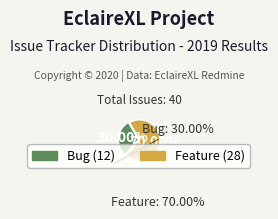

How many segments does this pie chart have?

2